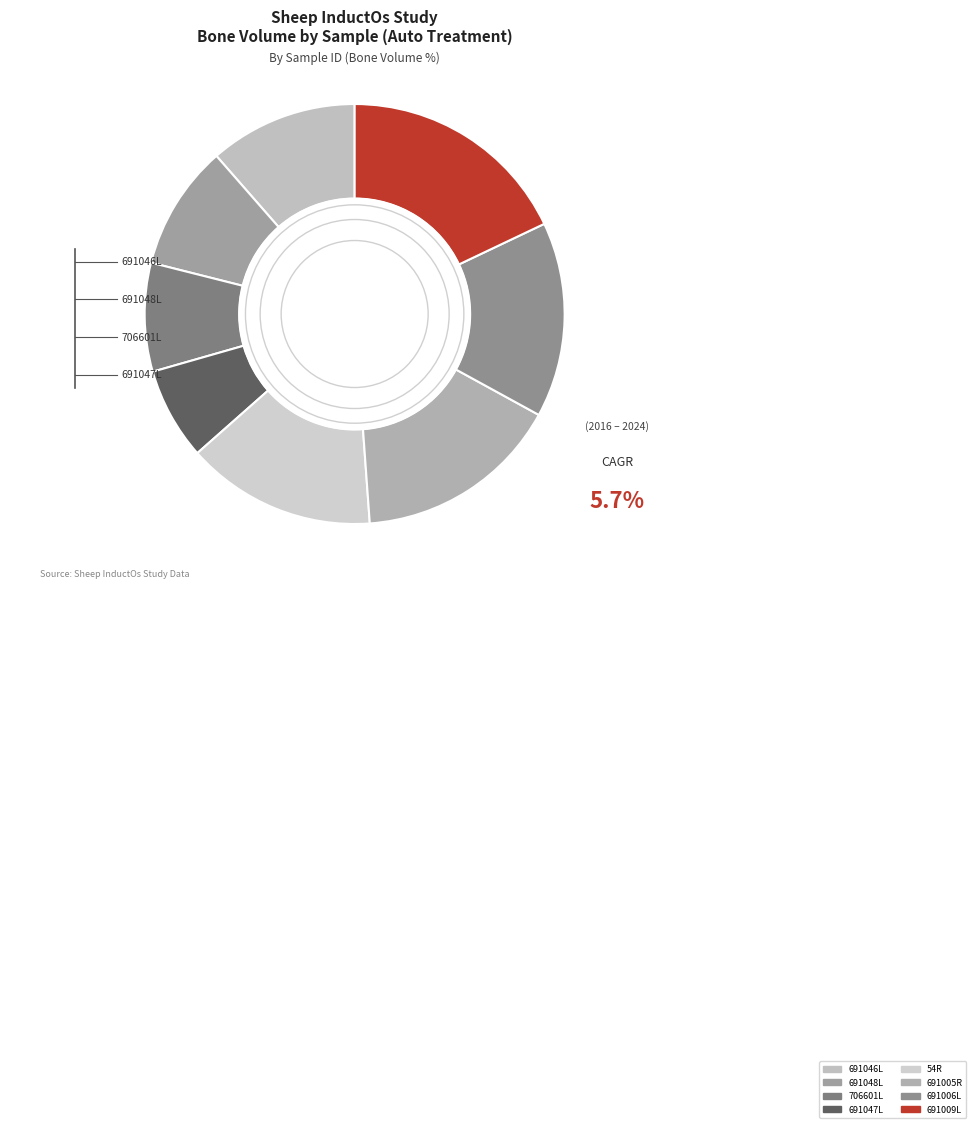

Combined, do 54R and 691009L account for over 50%?

No